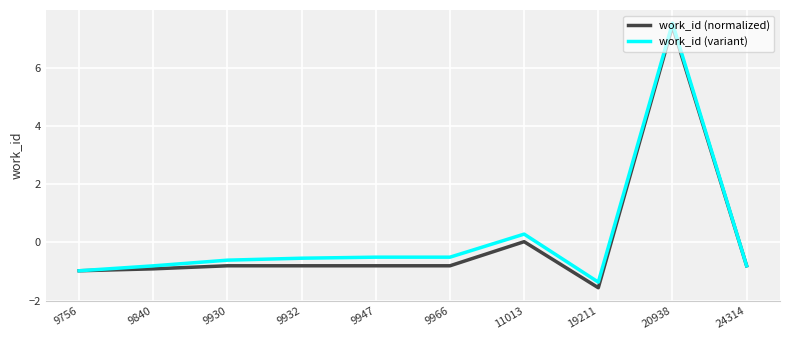

Between 19211 and 20938, which series saw the biggest shift?

work_id (normalized)